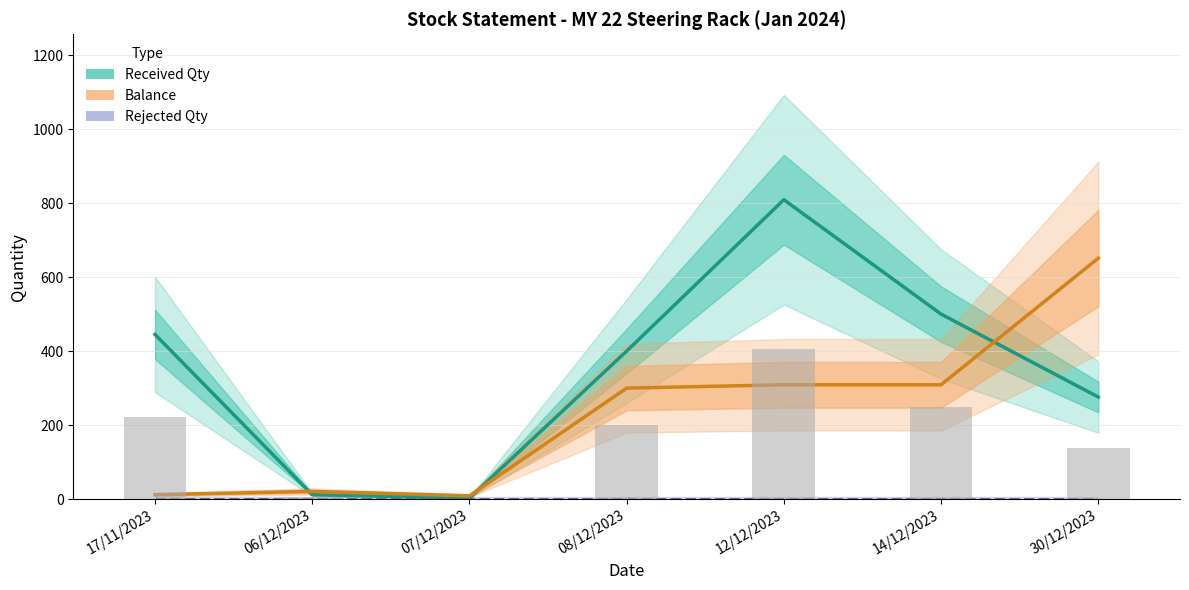

What is the total value across all series at 17/11/2023?

457